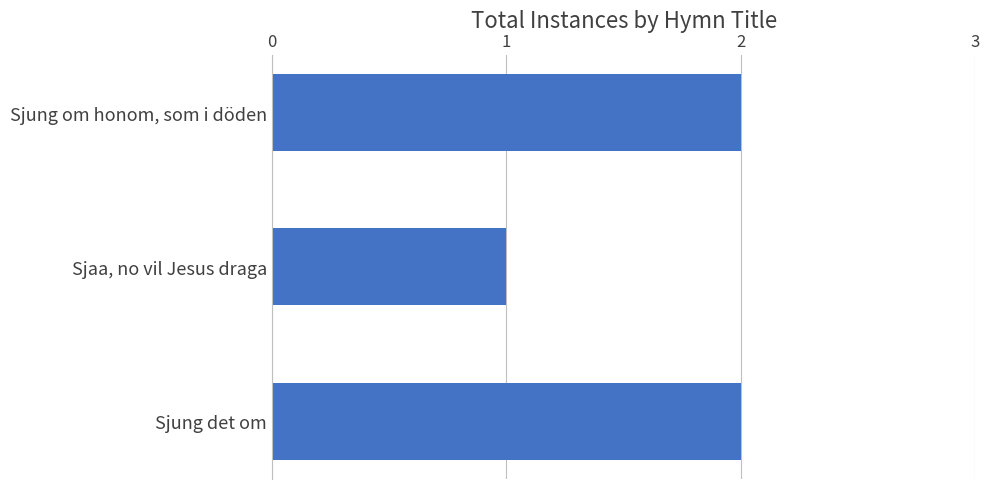

What is the sum of all values?

5